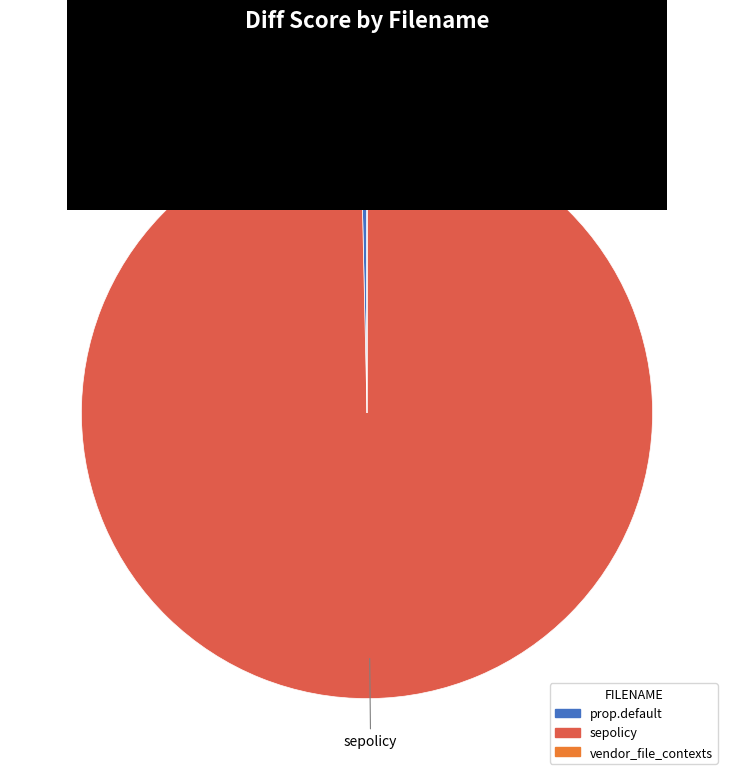

What is the largest slice in the pie chart?

sepolicy